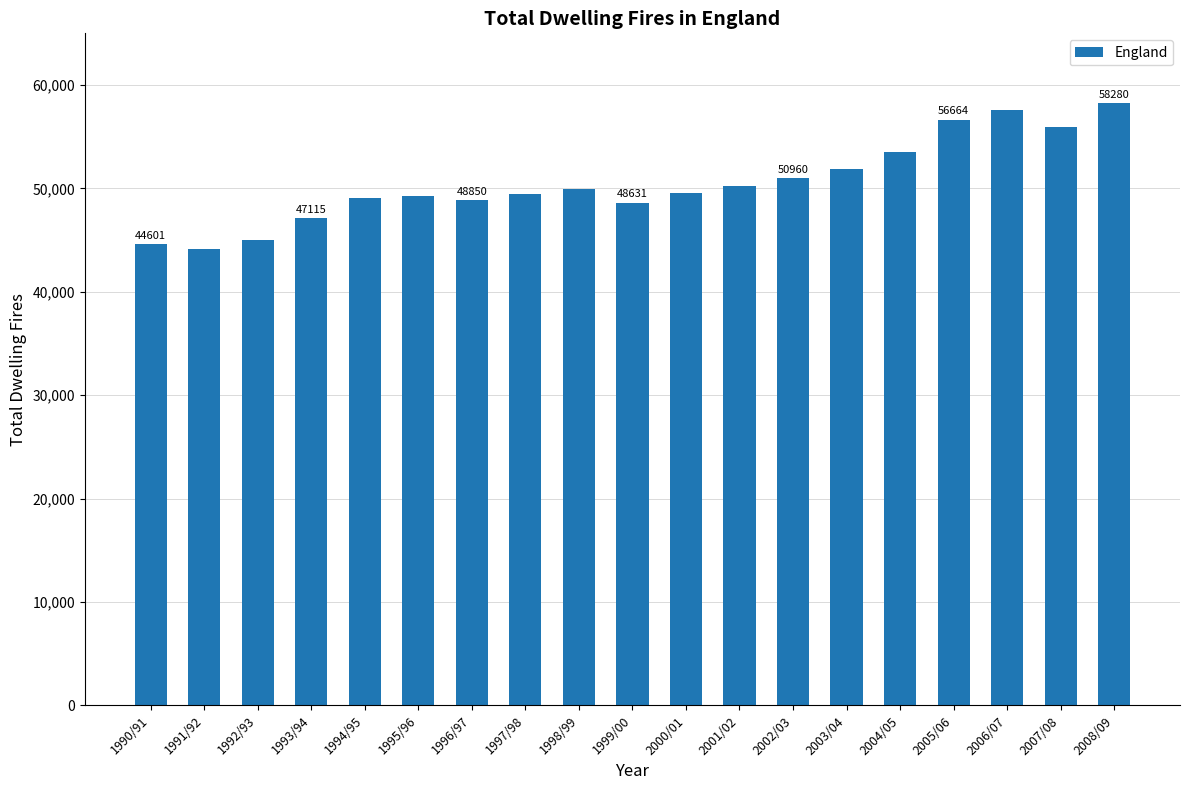

What is the greatest value displayed?

58280